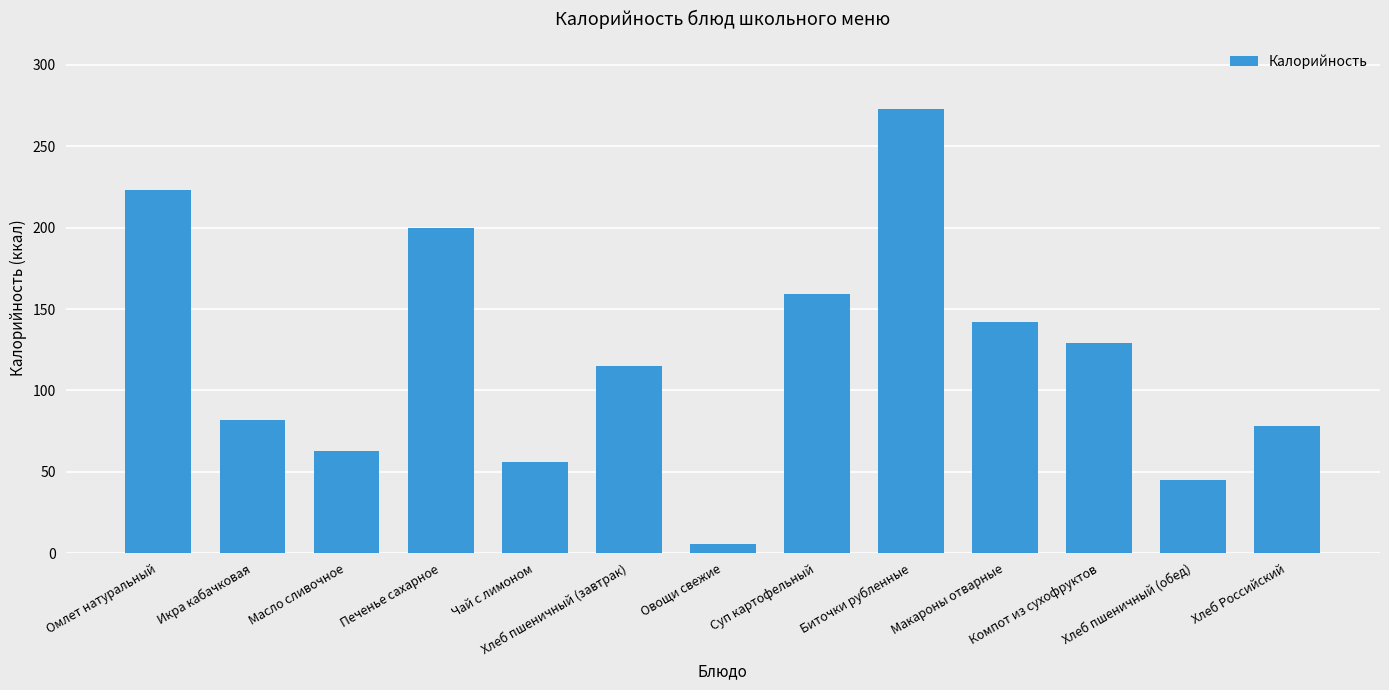

Reading left to right, list all the values displayed in this chart.

223.0	82.0	63.0	200.0	56.0	115.0	6.0	159.0	273.0	141.9	129.4	45.0	78.0